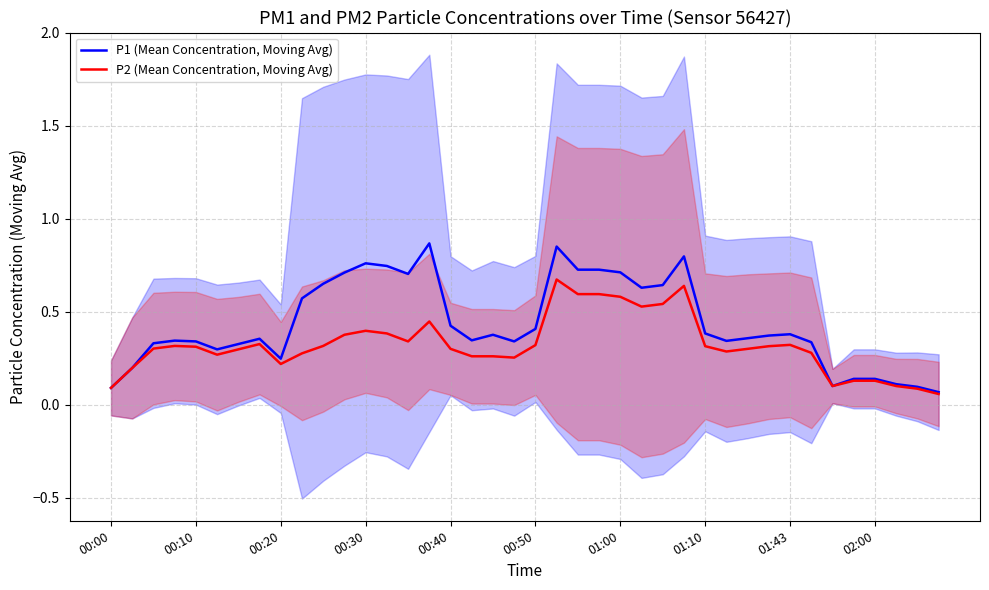

What is the label of the 1st point from the left?

00:00